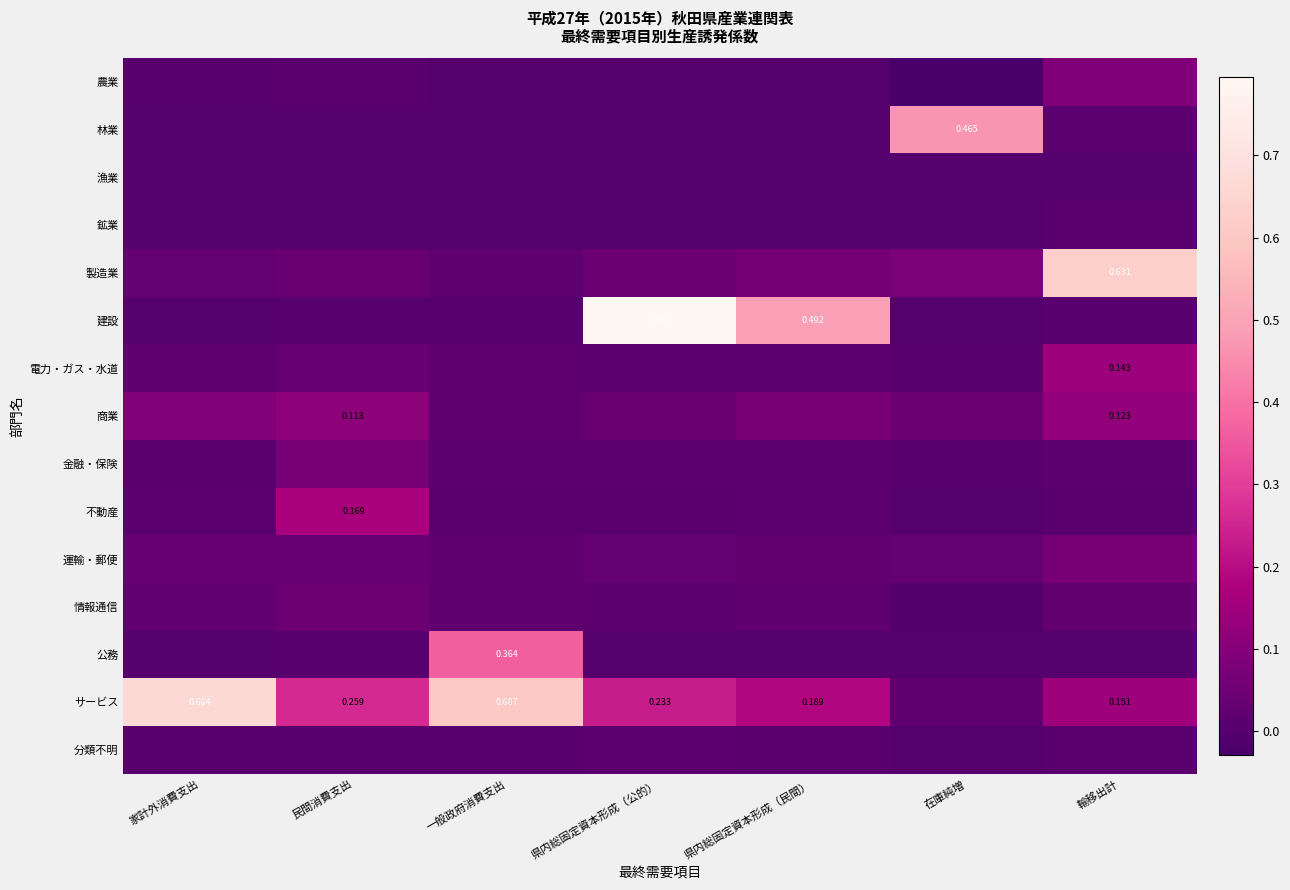

Between 一般政府消費支出 and 在庫純増, which is larger?

一般政府消費支出